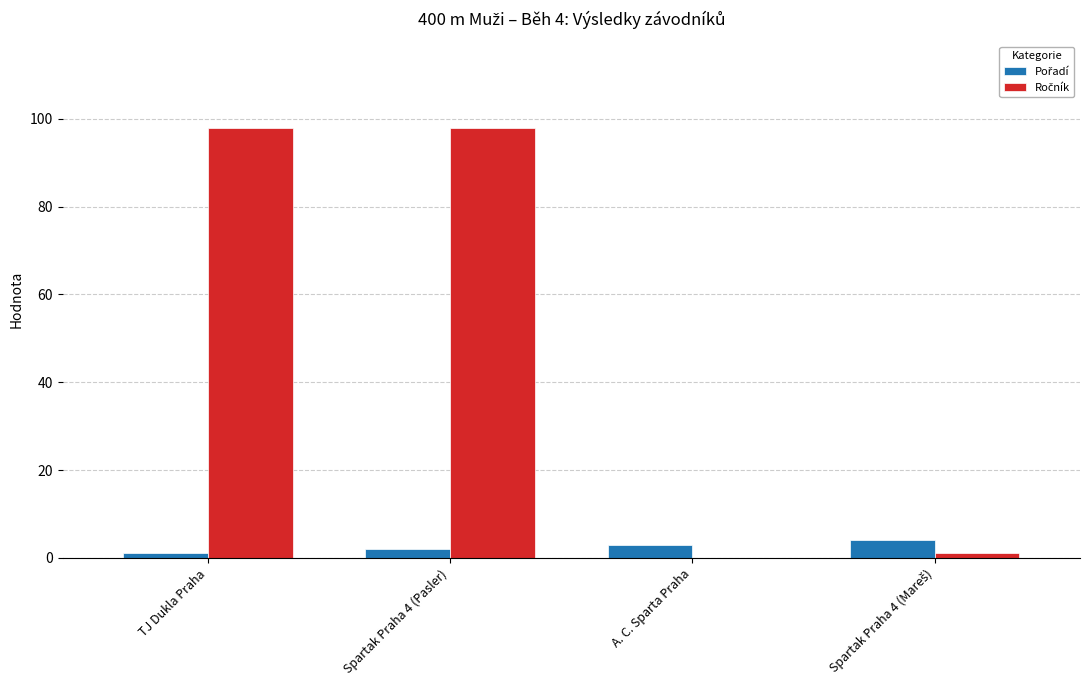

What is the total value across all series at A. C. Sparta Praha?

3